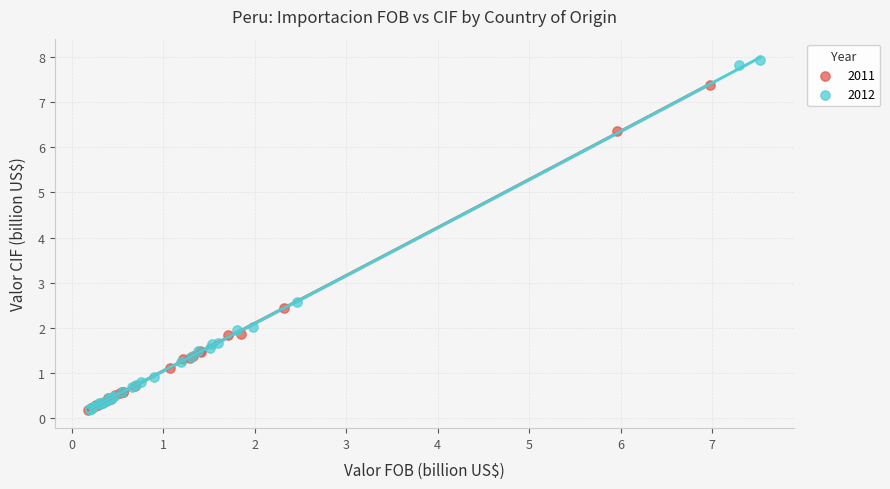

Which series has the widest spread of Y values?

2012